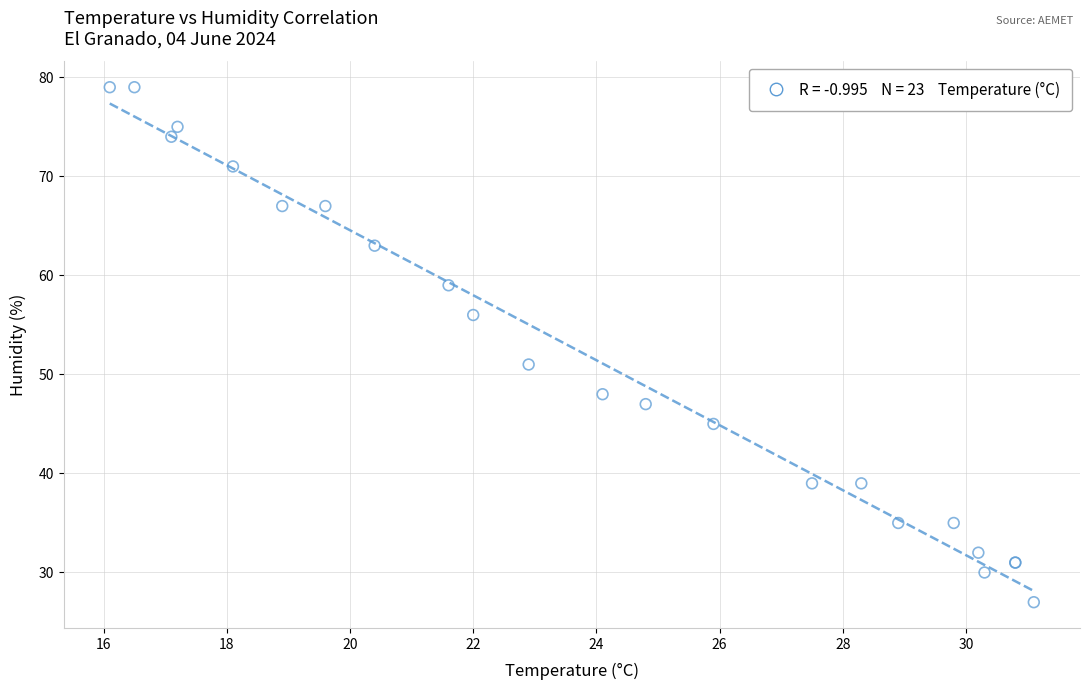

What Y value in the scatter plot is closest to 53?

51